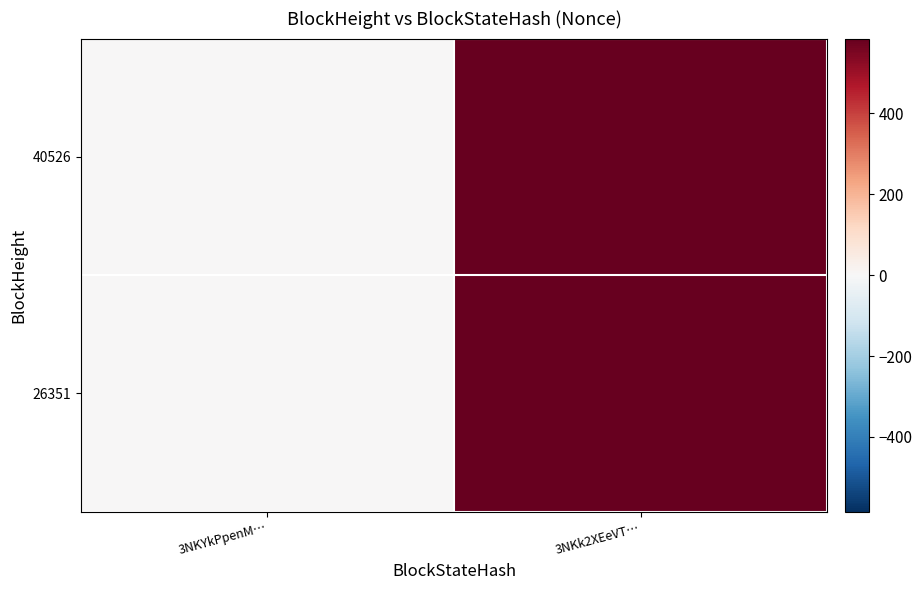

Which has a higher value, 3NKk2XEeVT… or 3NKYkPpenM…?

3NKk2XEeVT…